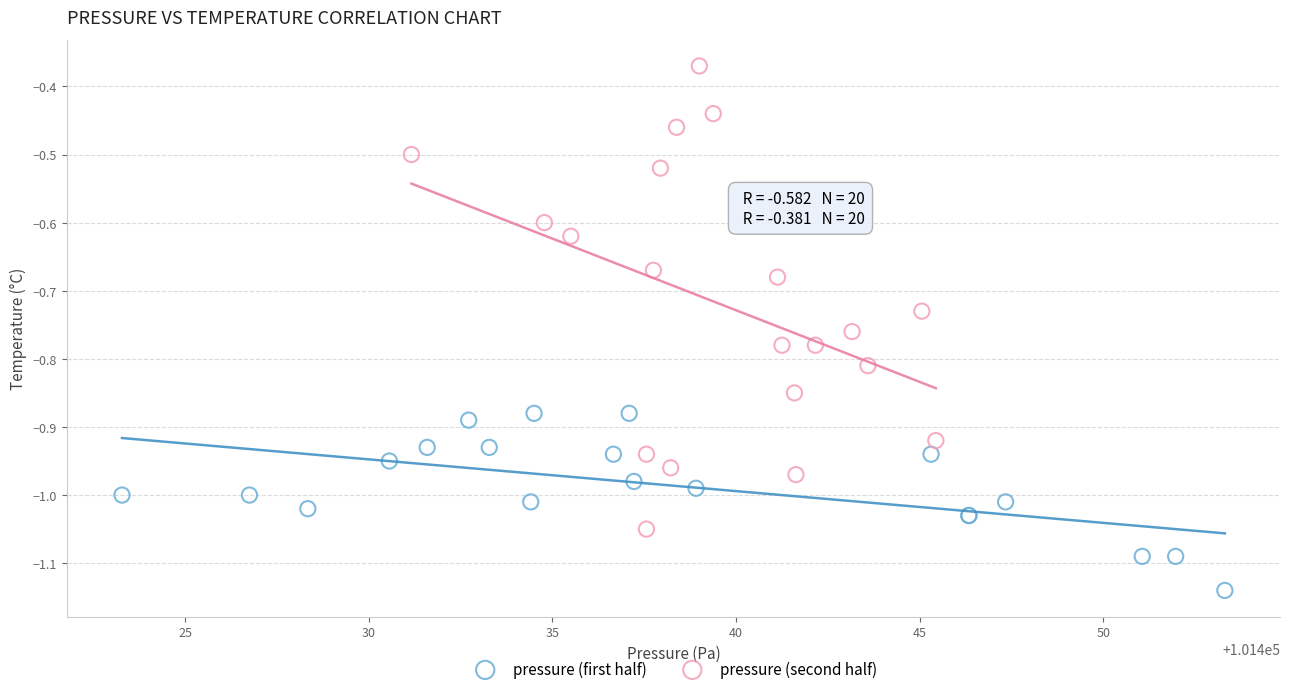

Which series contains the lowest Y value?

pressure (first half)